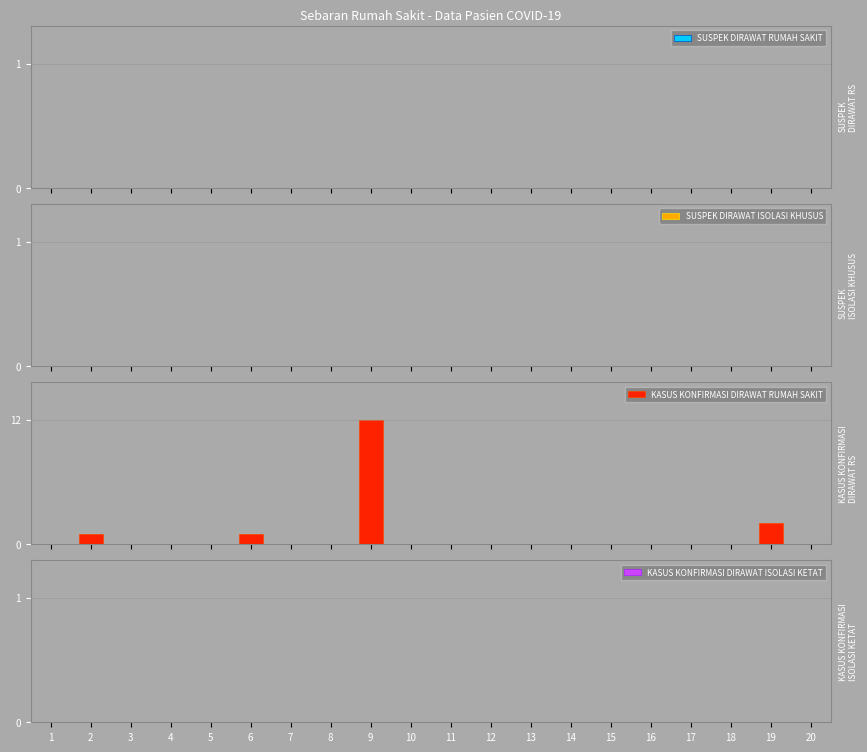

What is the greatest value displayed?

12